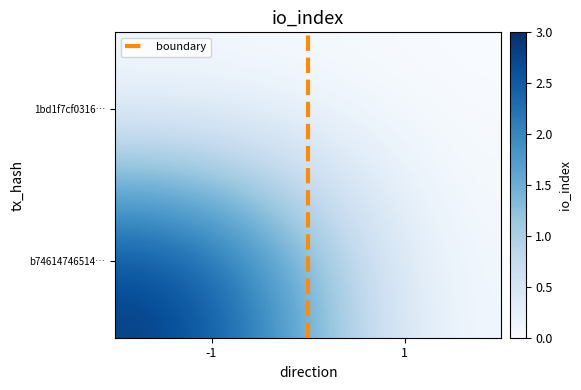

Which category has the lowest value across all series?

-1